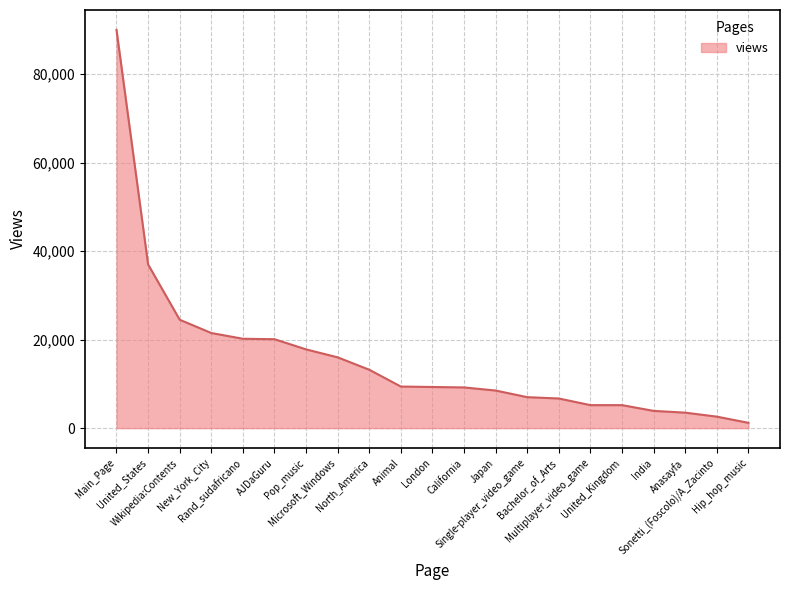

What is the maximum value shown in the chart?

90000